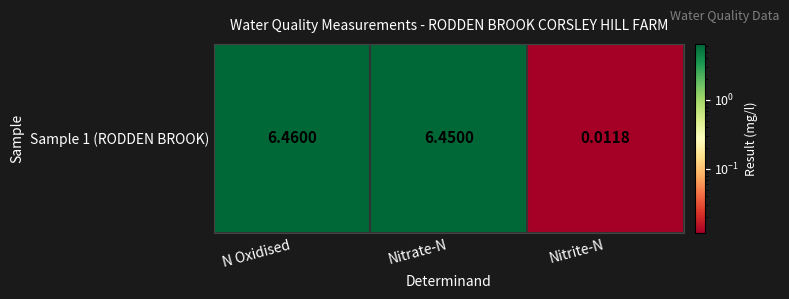

At which category does the chart reach its peak across all series?

N Oxidised